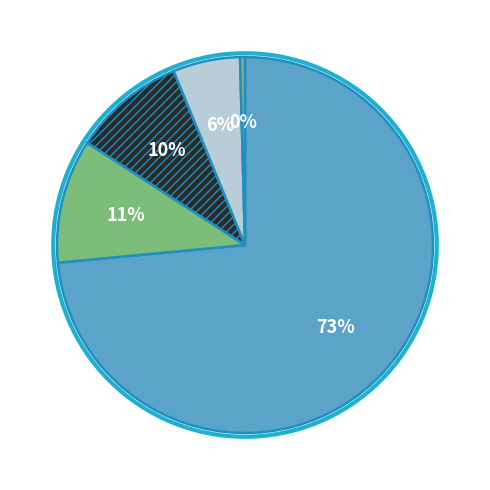

How many segments does this pie chart have?

5